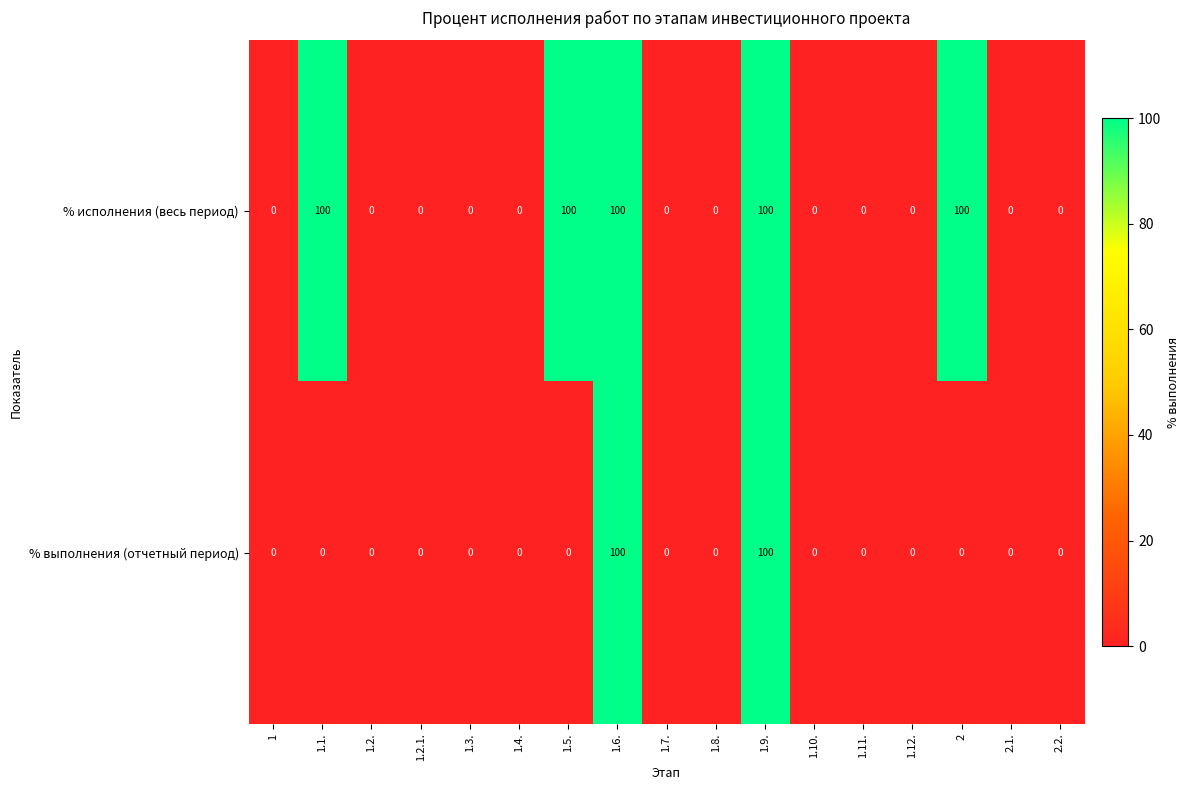

What is the total value across all series at 2?

100